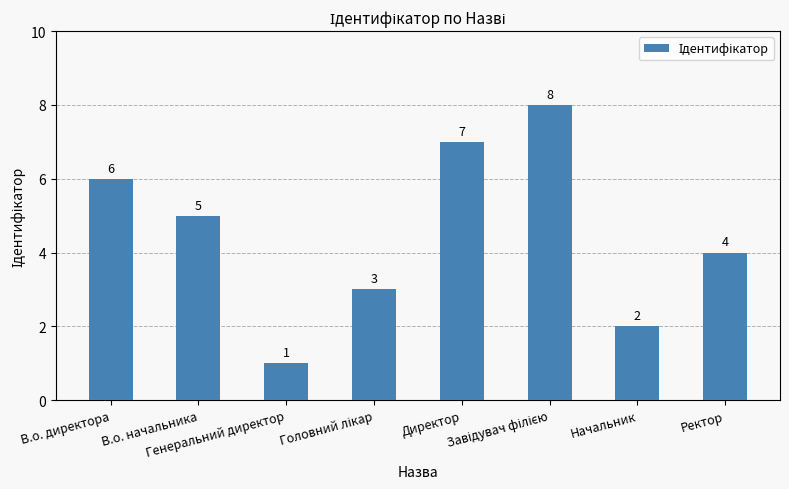

Approximately how many times larger is the value at Генеральний директор compared to В.о. начальника?

0.2